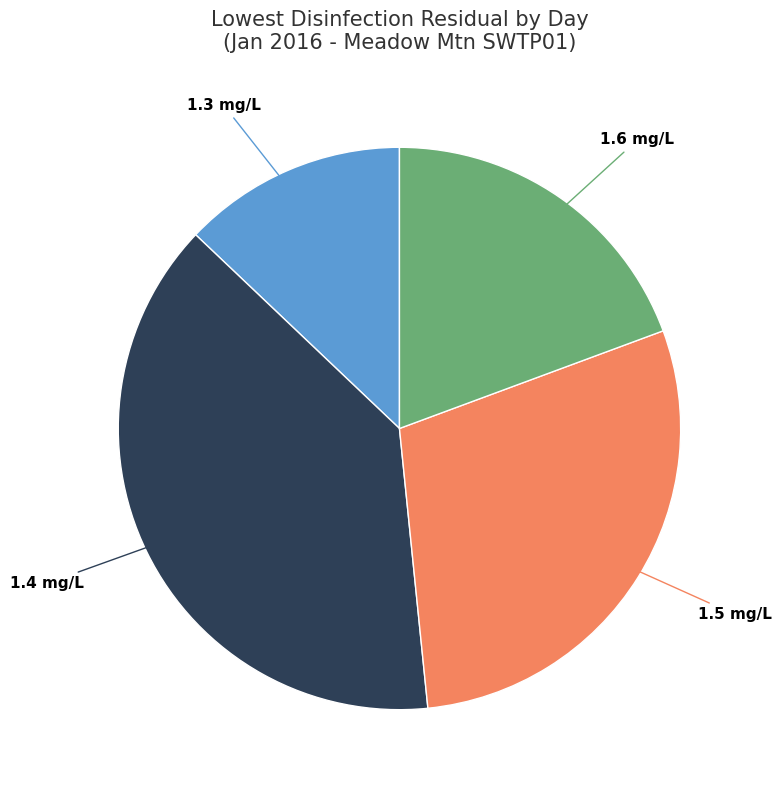

How many slices are in this pie chart?

4